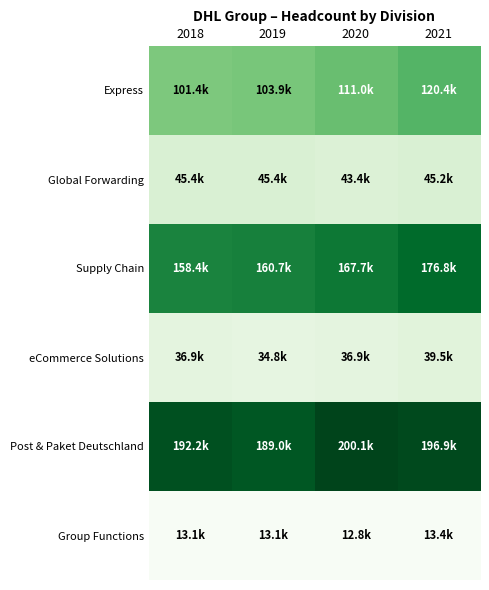

Reading left to right, list all the values displayed in this chart.

Express: 2018=101420	2019=103878	2020=111048	2021=120398
Global Forwarding: 2018=45412	2019=45426	2020=43383	2021=45165
Supply Chain: 2018=158419	2019=160707	2020=167712	2021=176825
eCommerce Solutions: 2018=36897	2019=34795	2020=36948	2021=39541
Post & Paket Deutschland: 2018=192244	2019=188986	2020=200062	2021=196915
Group Functions: 2018=13067	2019=13132	2020=12821	2021=13419